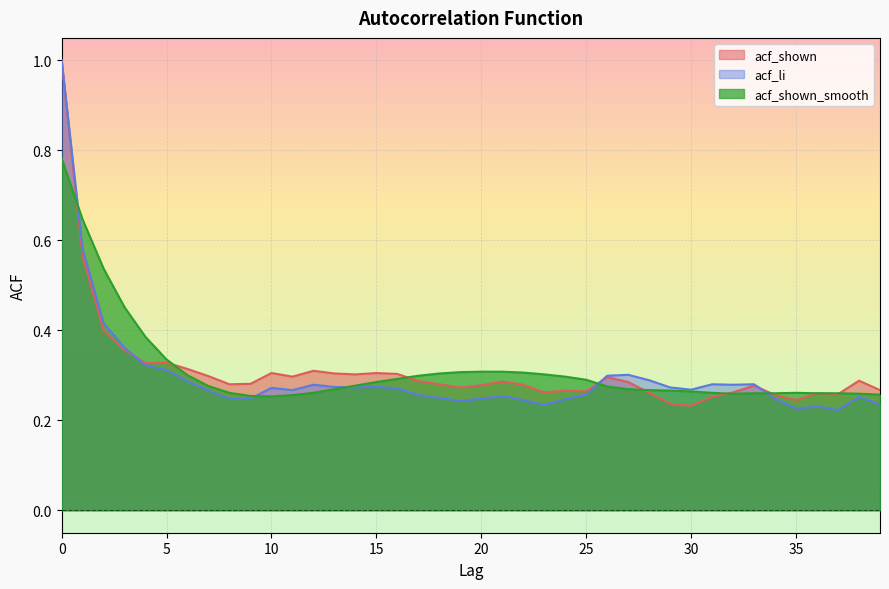

What is the value of the acf_shown point at the 6th from the left?

0.3